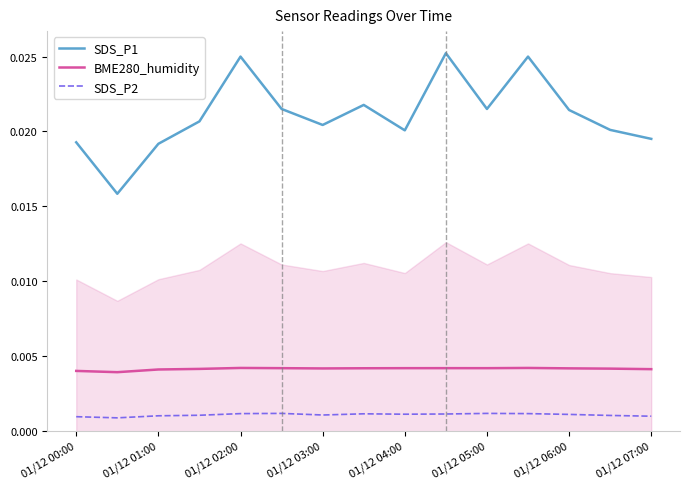

True or false: SDS_P1 and BME280_humidity intersect in this chart.

False